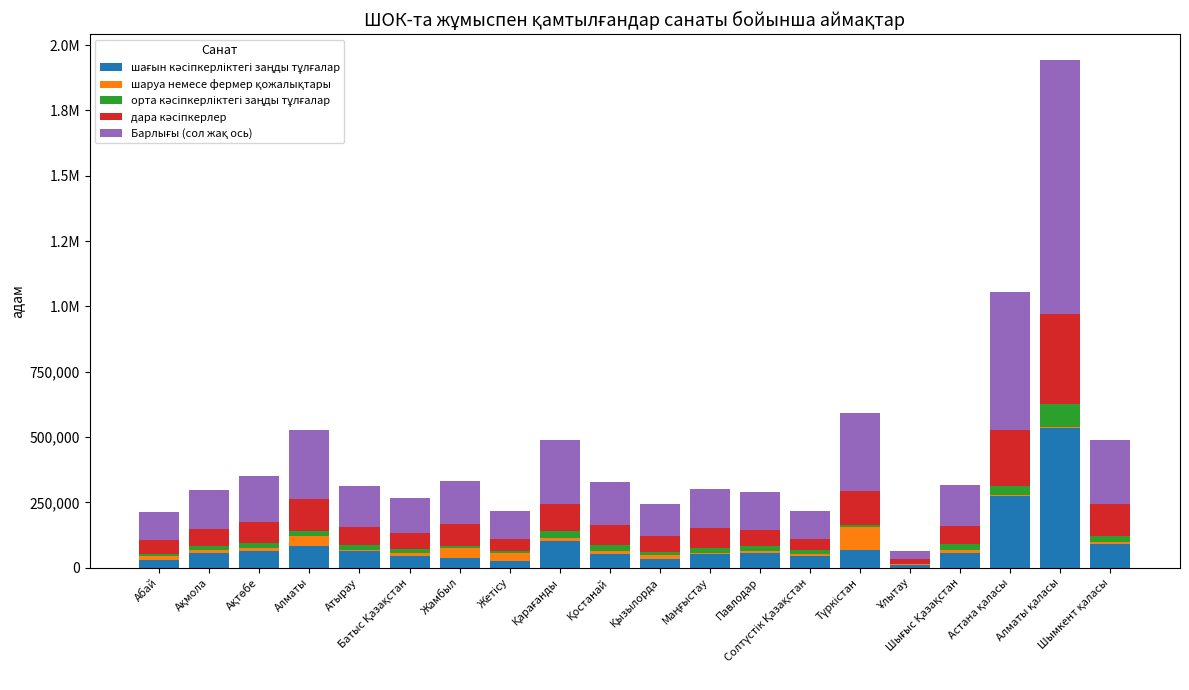

The шаруа немесе фермер қожалықтары series shows 87367 at Түркістан. True or false?

True